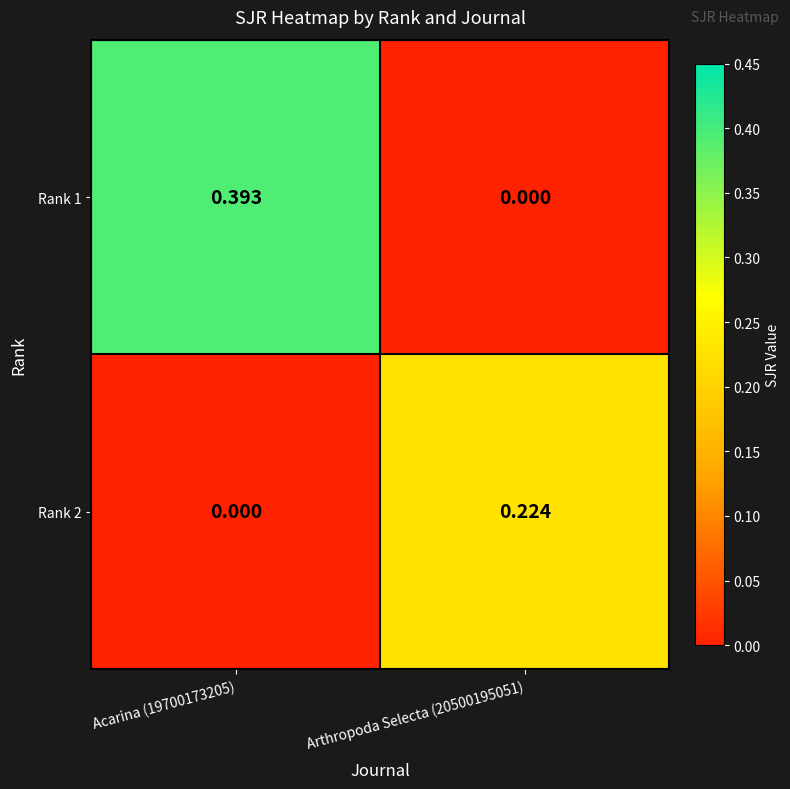

Is the value of Rank 1 at Acarina (19700173205) greater than the value of Rank 2 at Acarina (19700173205)?

Yes